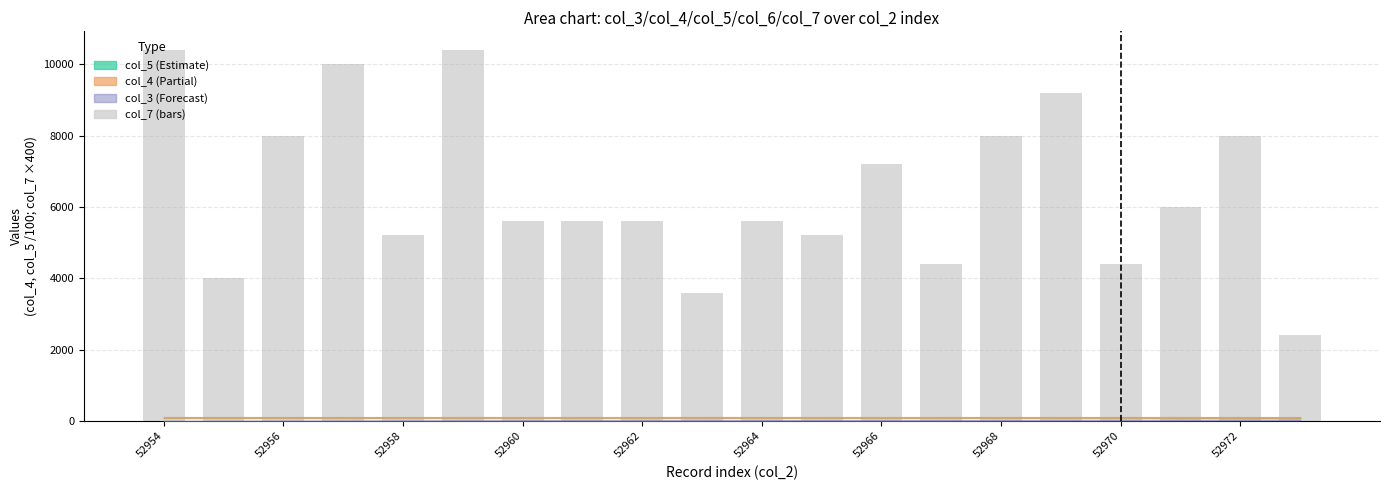

What is the average value?

6440